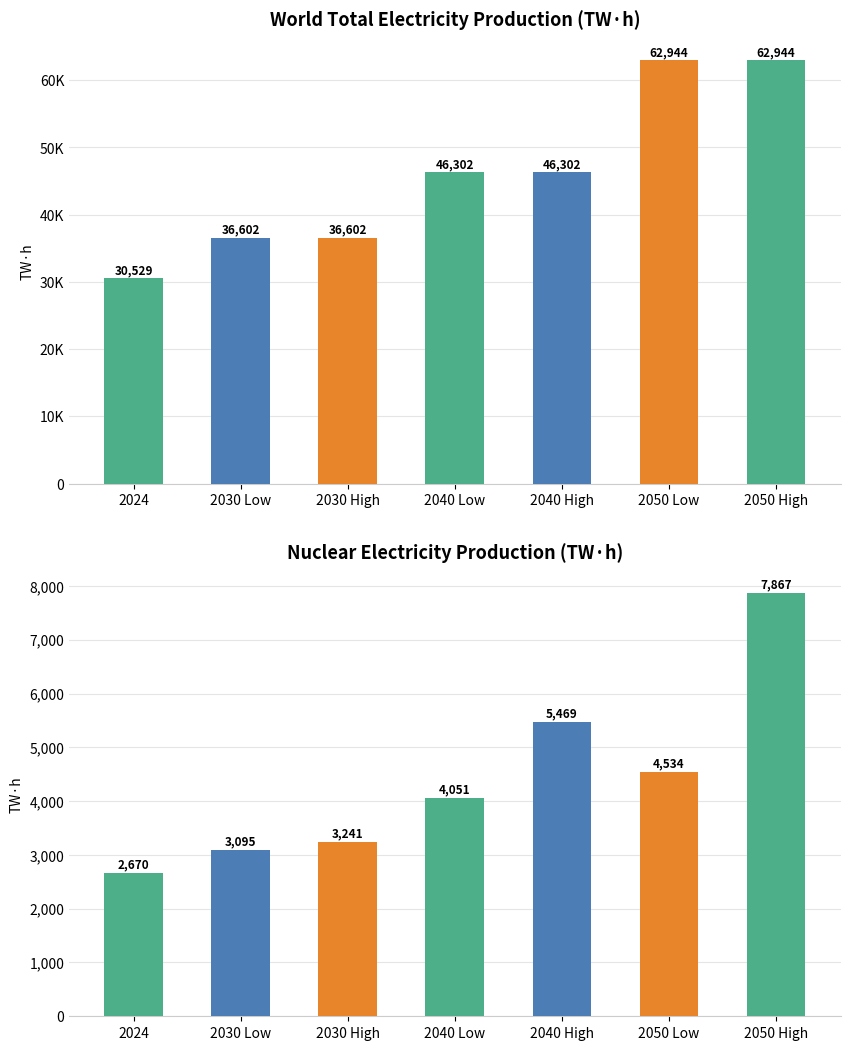

List the series in order of their overall mean, highest first.

Total Electricity Production, Nuclear Electricity Production